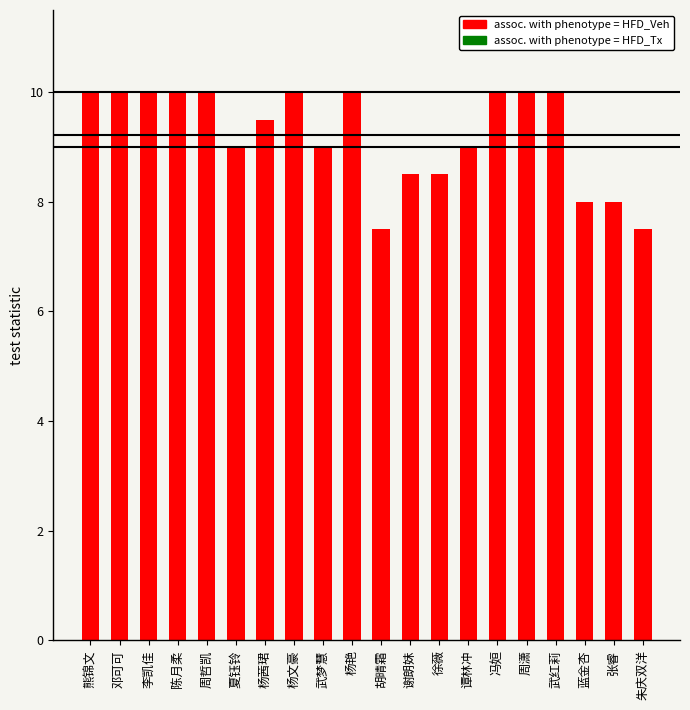

What is the minimum value shown in the chart?

7.5